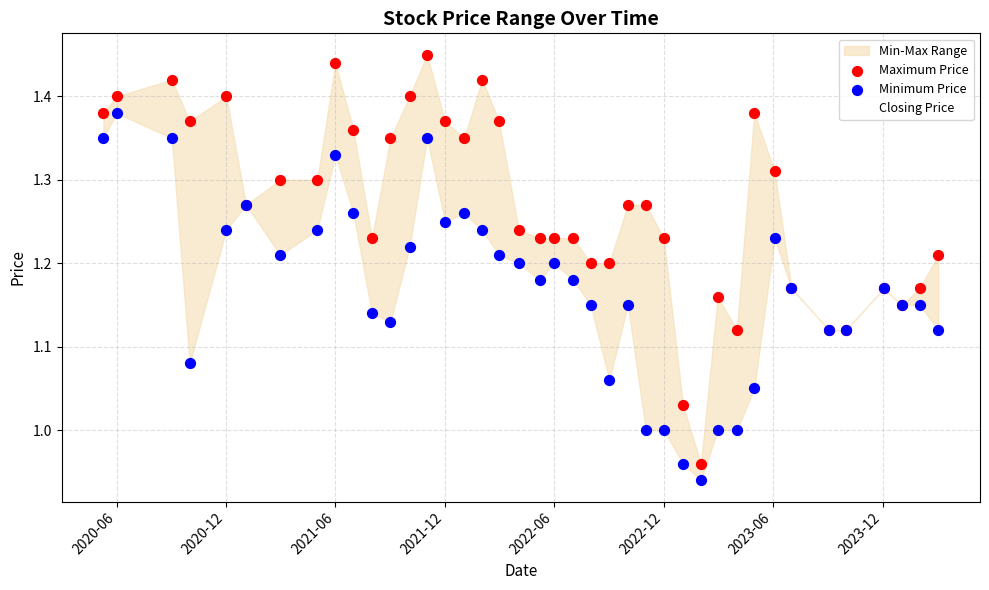

At how many categories does at least one series exceed 1?

39